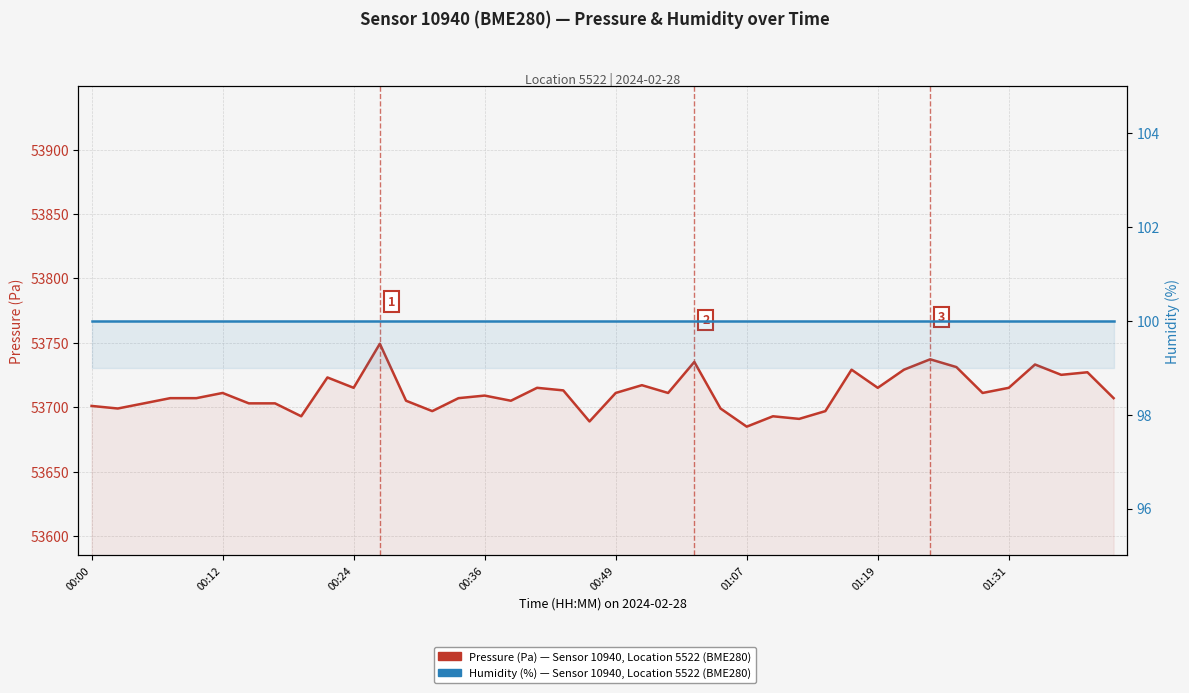

True or false: Humidity (%) — Sensor 10940, Location 5522 has a value of 175.5 at 00:12.

False